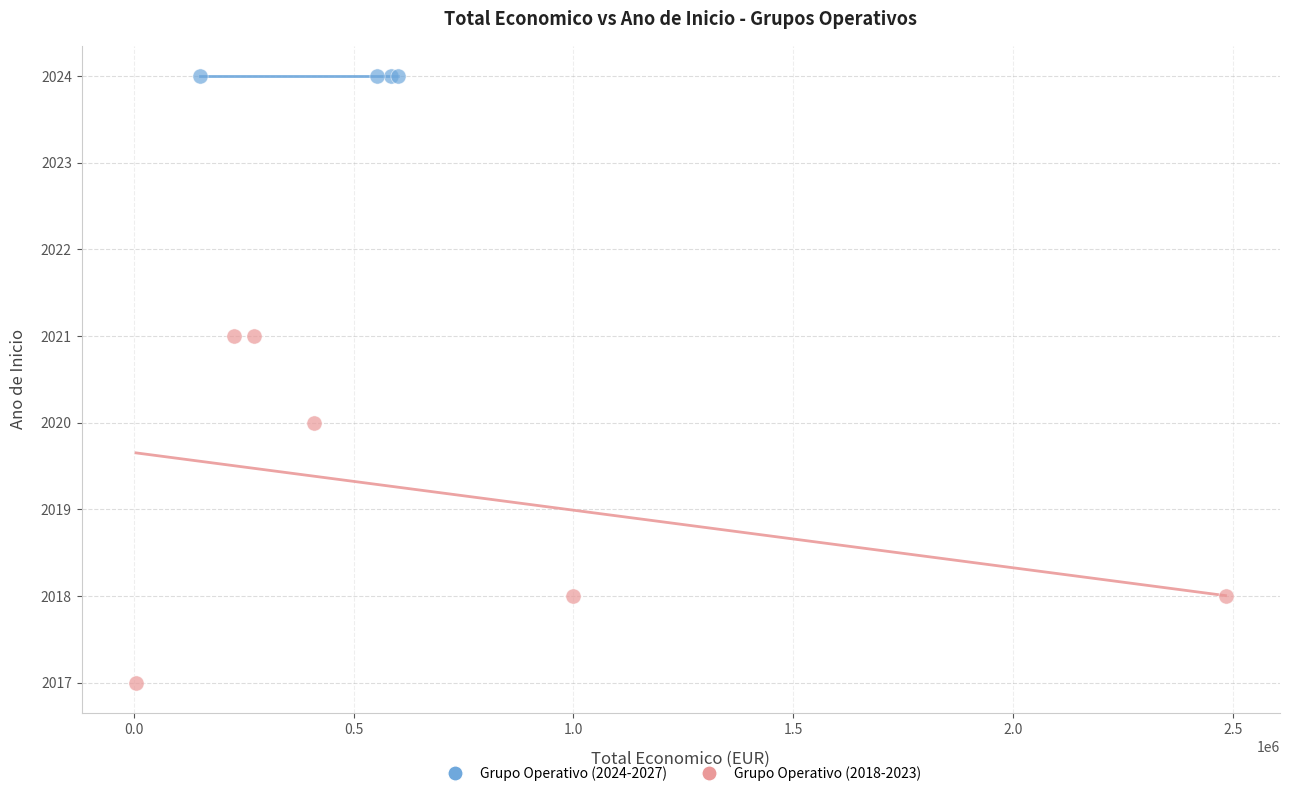

Which series contains the lowest Y value?

Grupo Operativo (2018-2023)